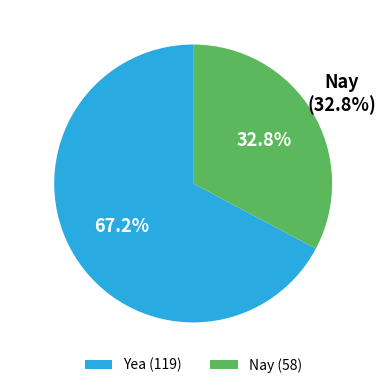

To the nearest percent, what is the average slice percentage?

50%